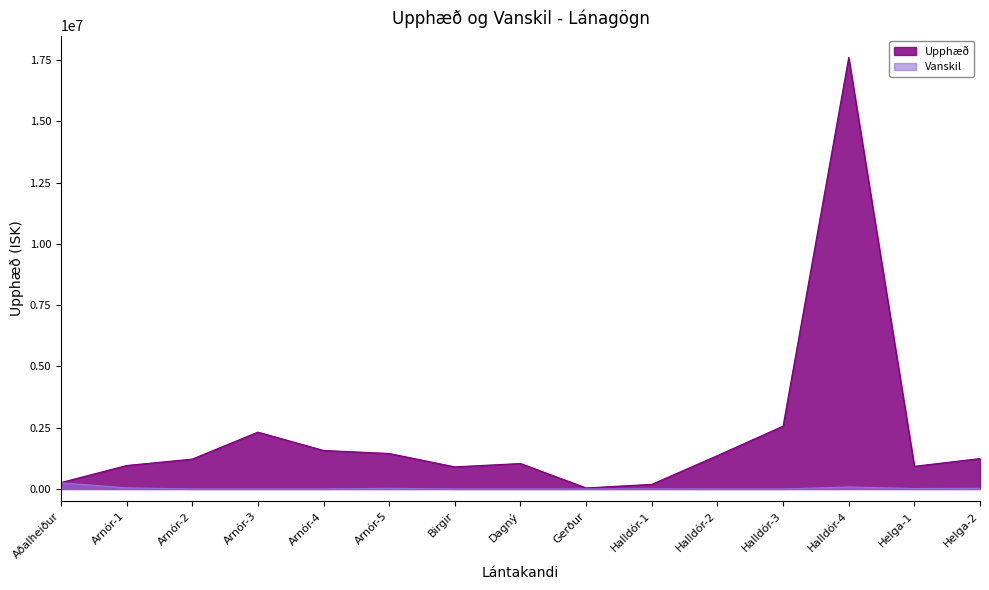

At which label does Upphæð first exceed 1219051?

Arnór-2